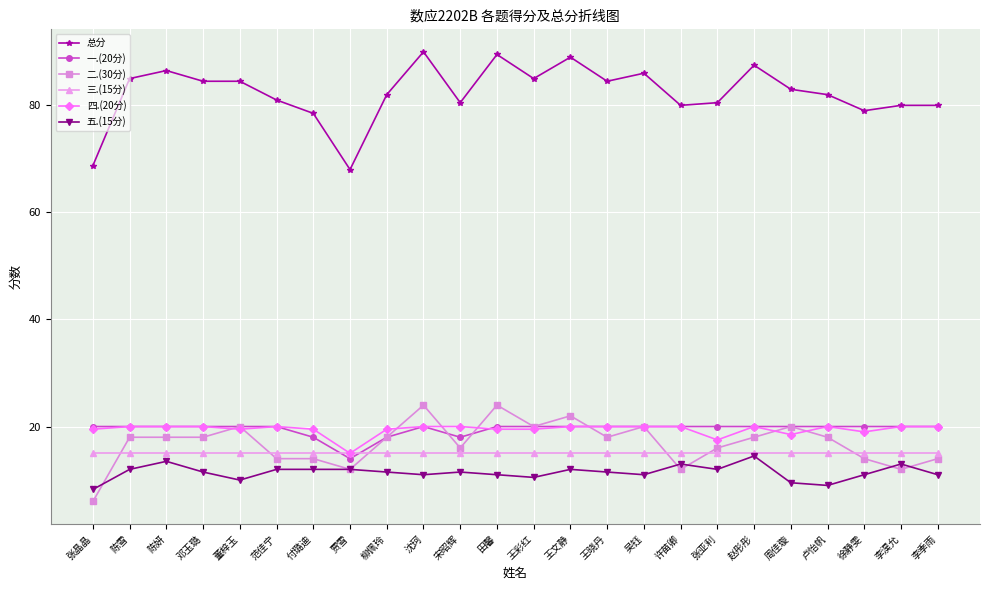

What are all the series names shown in the legend?

总分, 一.(20分), 二.(30分), 三.(15分), 四.(20分), 五.(15分)